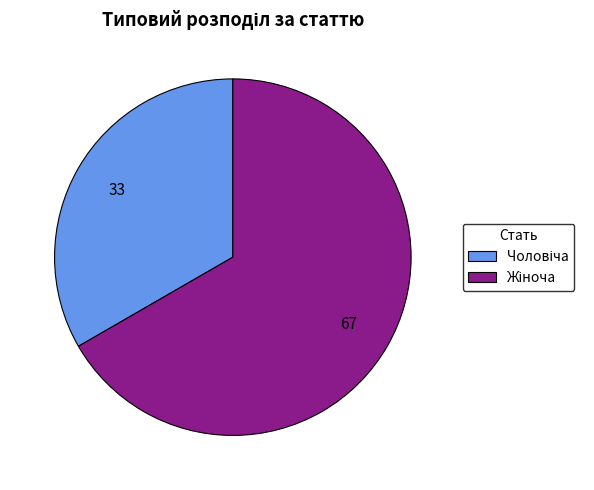

How many slices are in this pie chart?

2